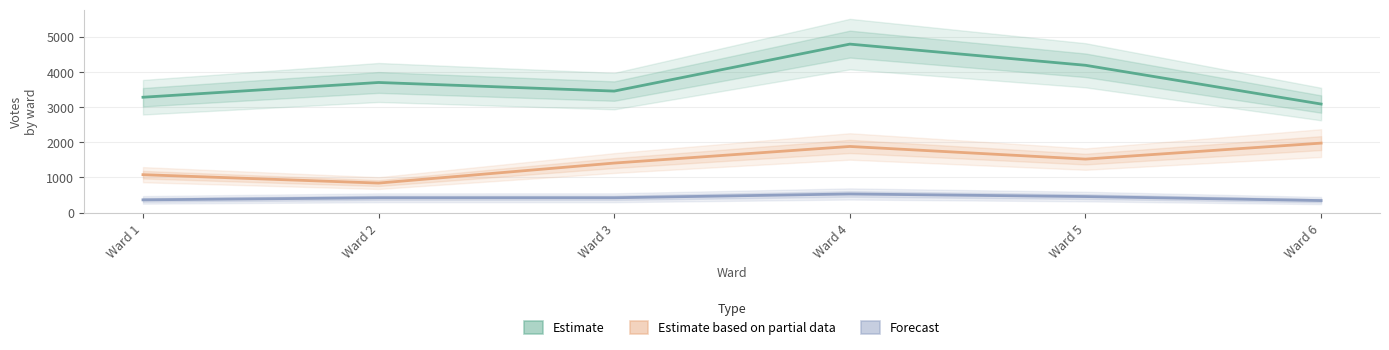

The value of Blank Votes (Forecast) at Ward 3 is 421. True or false?

True